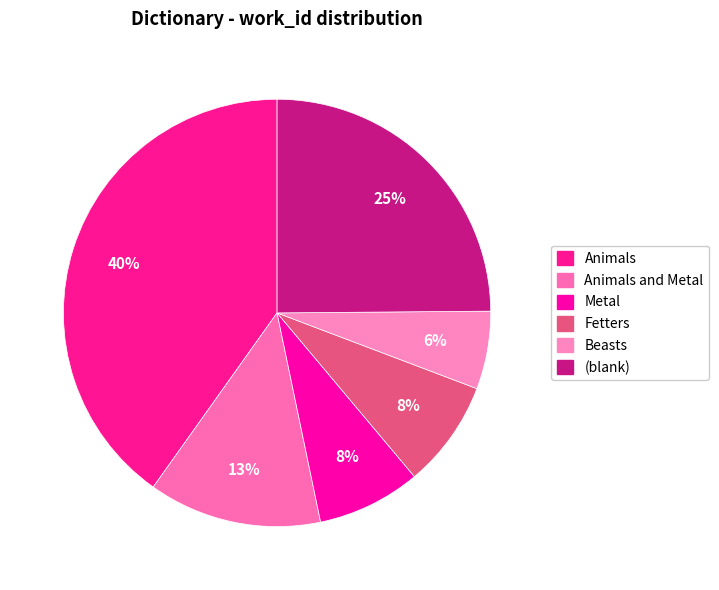

What is the largest slice in the pie chart?

Animals